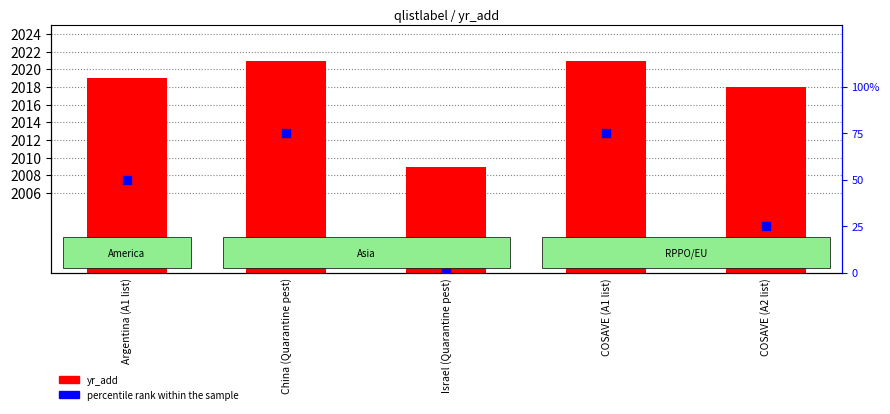

Which series contains the highest Y value?

yr_add